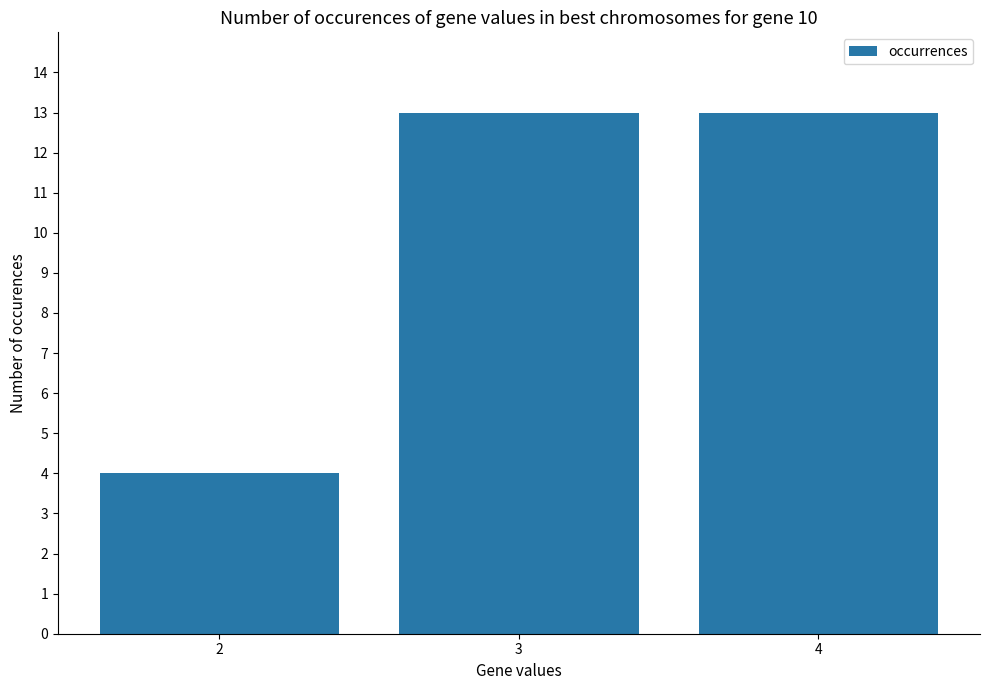

Are the bars horizontal?

No